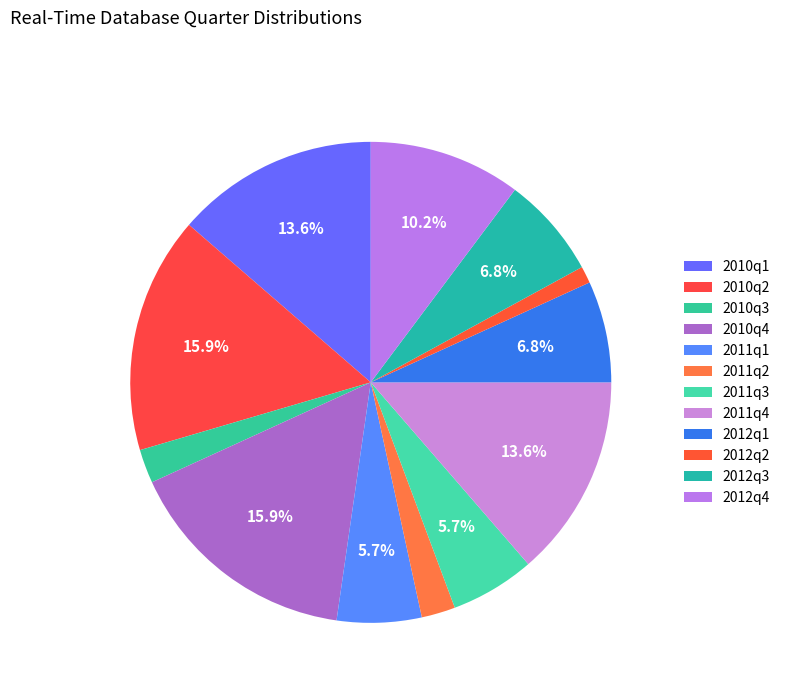

What percentage is the 2012q3 slice, to the nearest percent?

7%